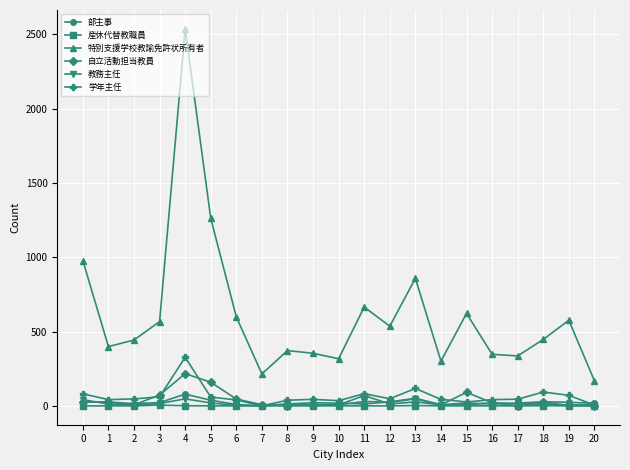

Which series has the largest total across all categories?

特別支援学校教諭免許状所有者